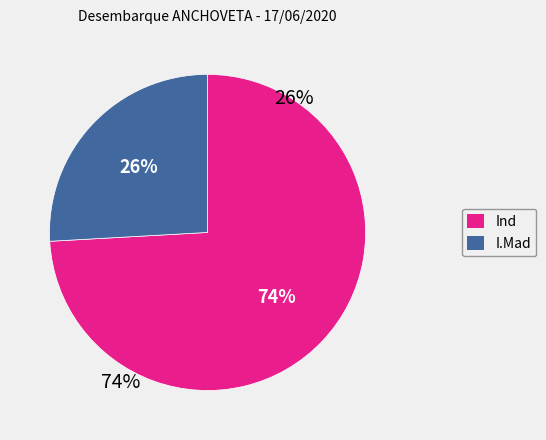

How many segments does this pie chart have?

2